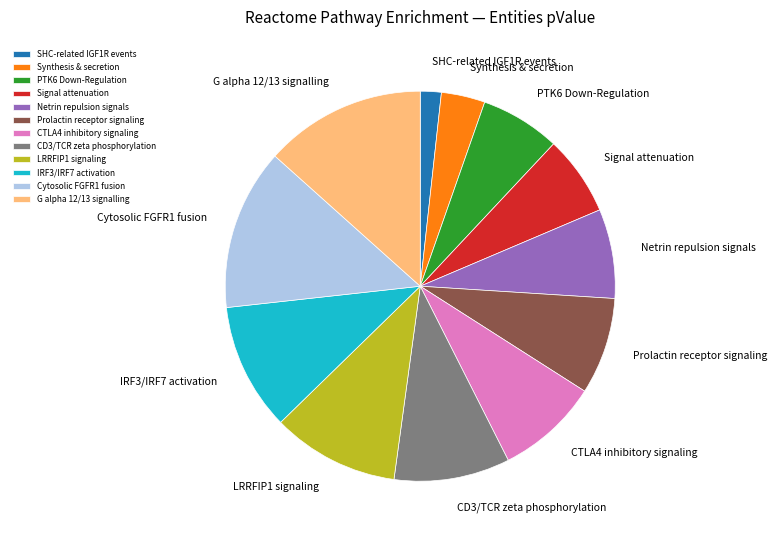

Which slice is the smallest?

SHC-related IGF1R events